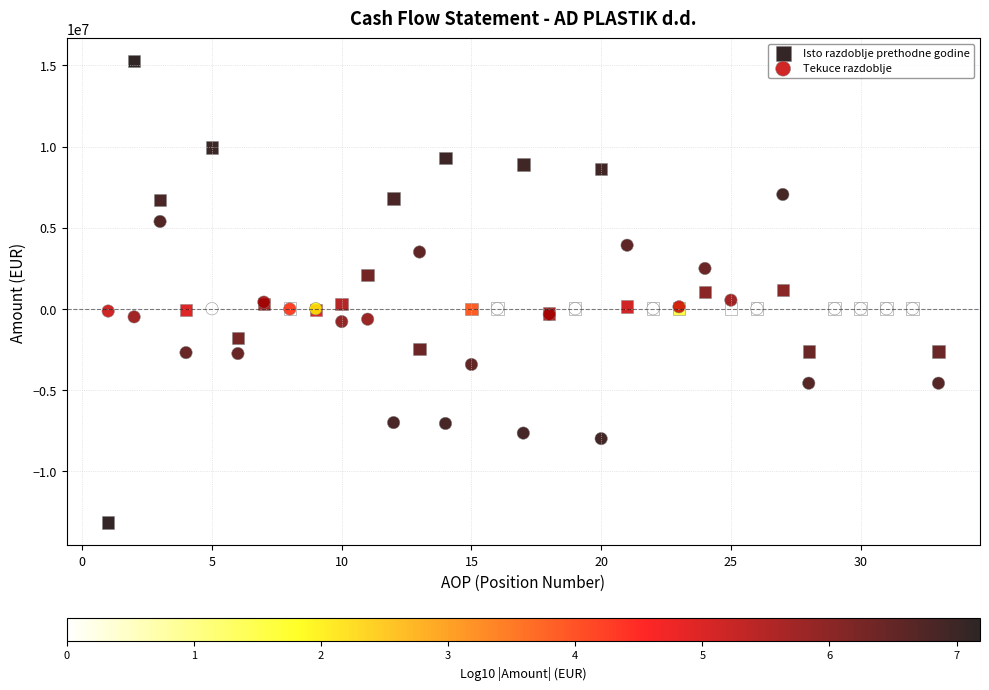

Which series reaches the minimum Y coordinate?

Isto razdoblje prethodne godine